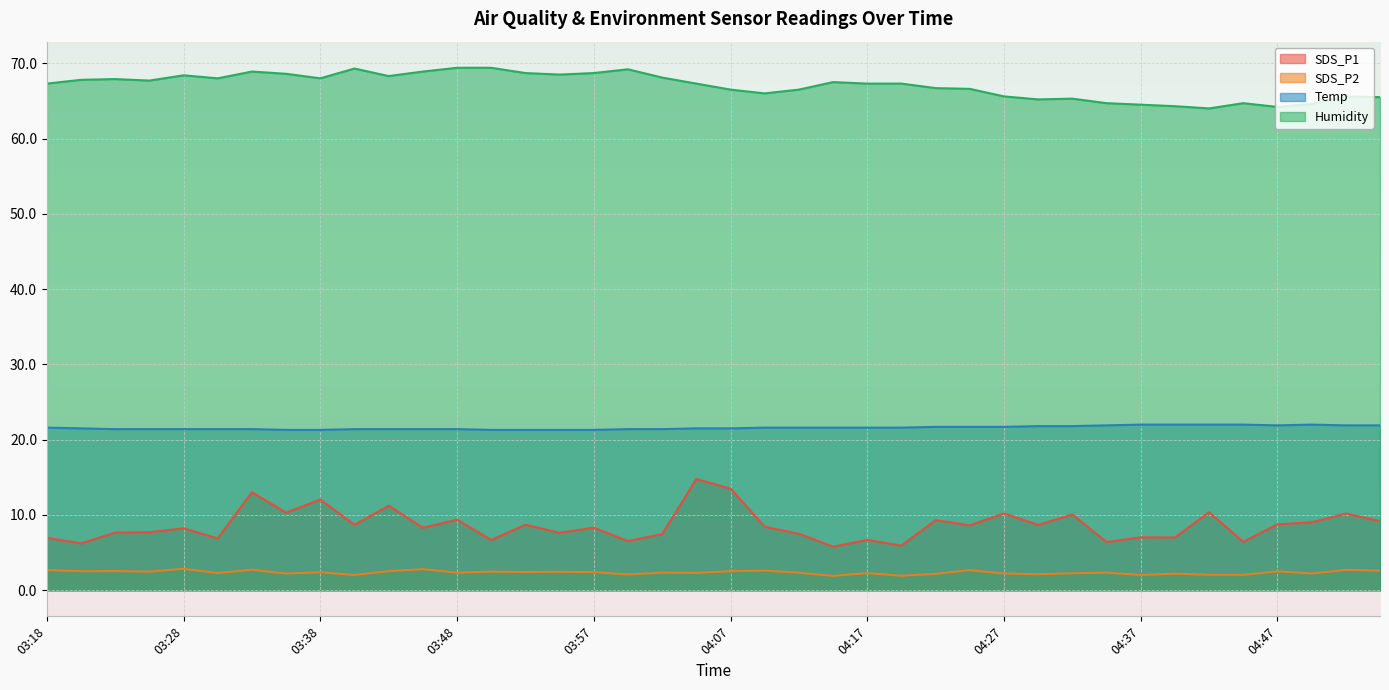

How many data points in SDS_P1 are less than 8?

17